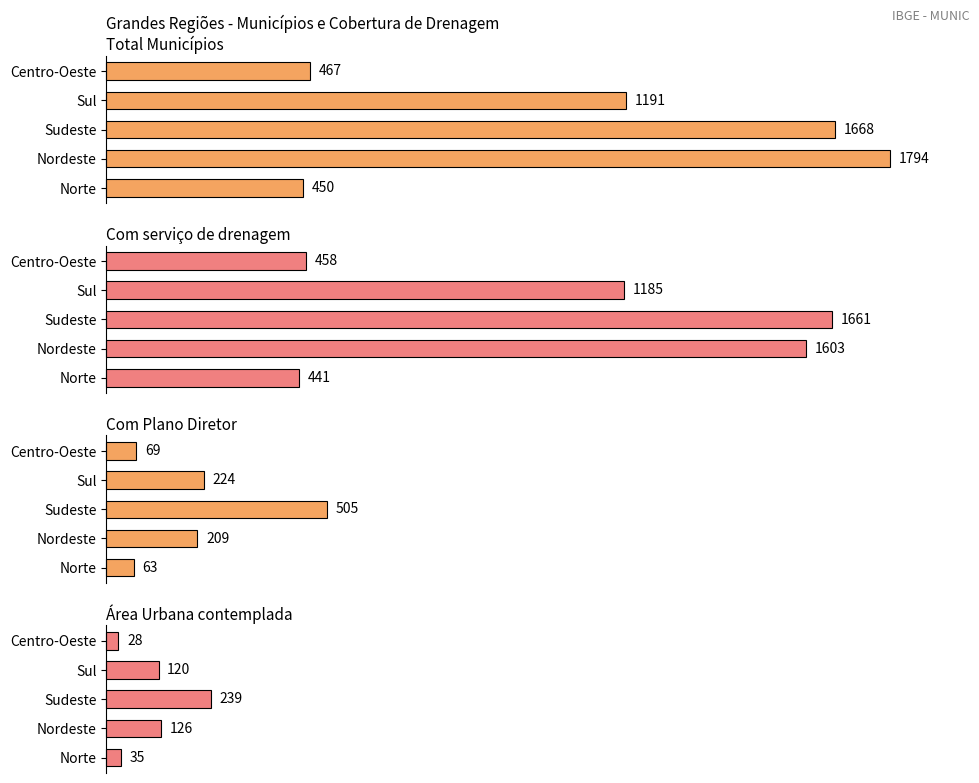

The Área Urbana contemplada series shows 85 at Nordeste. True or false?

False